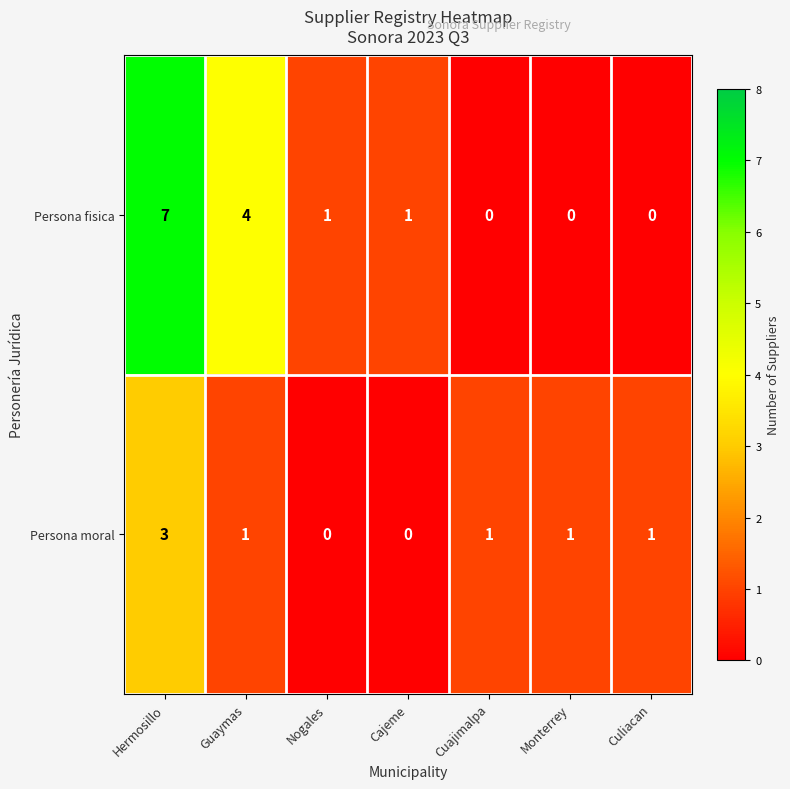

At Cuajimalpa, list the series in order from largest to smallest.

Persona moral, Persona fisica